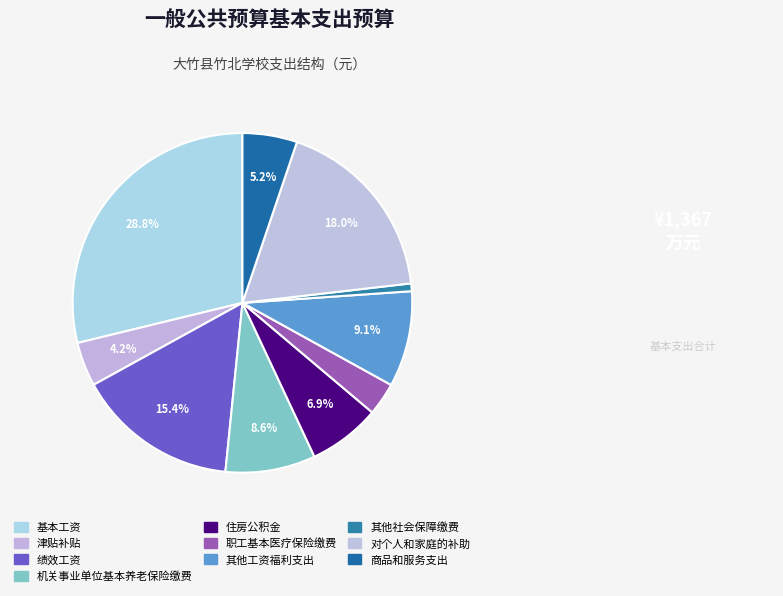

True or false: 基本工资 accounts for 23% of the total.

False